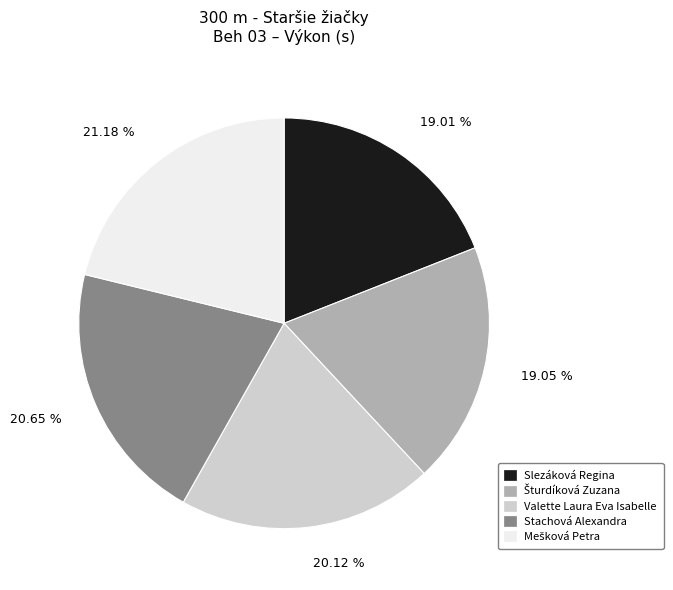

Combined, do Stachová Alexandra and Valette Laura Eva Isabelle account for over 50%?

No